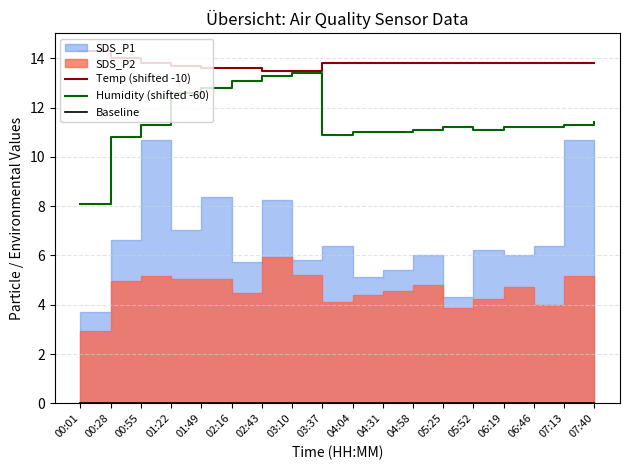

At how many categories does at least one series exceed 7?

18